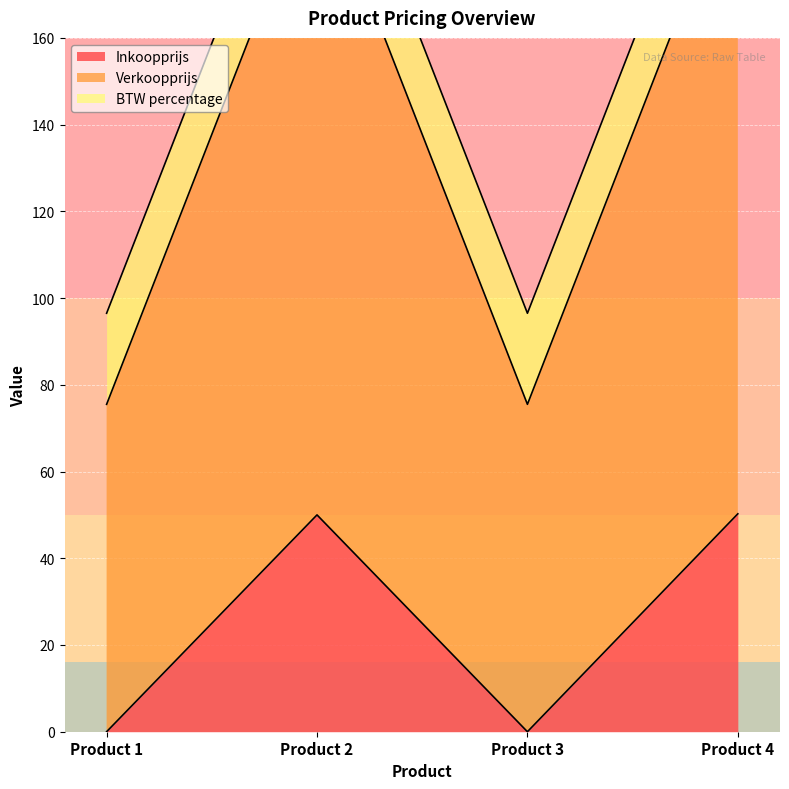

The value of Inkoopprijs at Product 1 is 0.0. True or false?

True